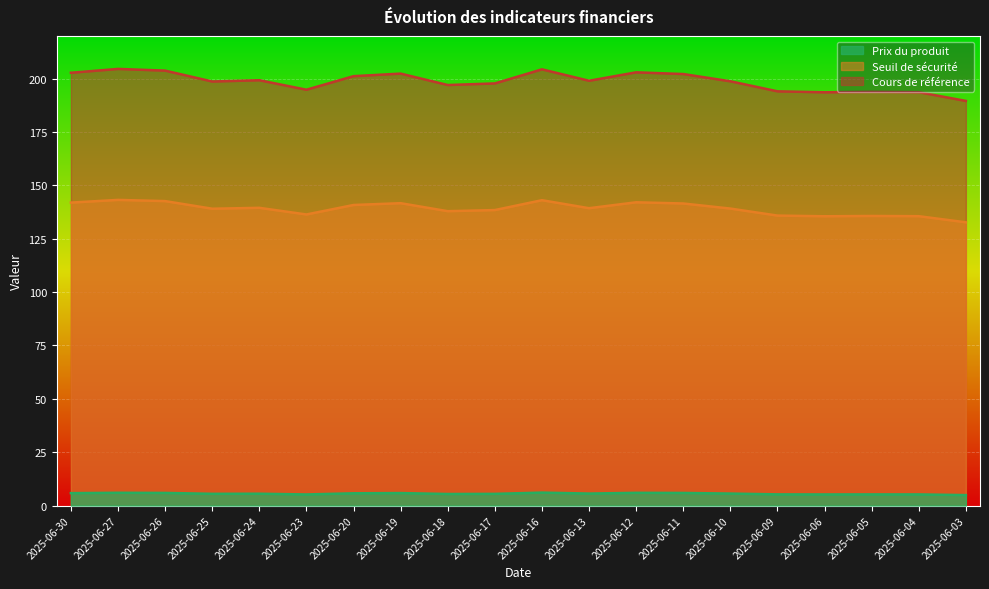

What is the difference between the second highest and second lowest values in the Prix du produit series?

0.8